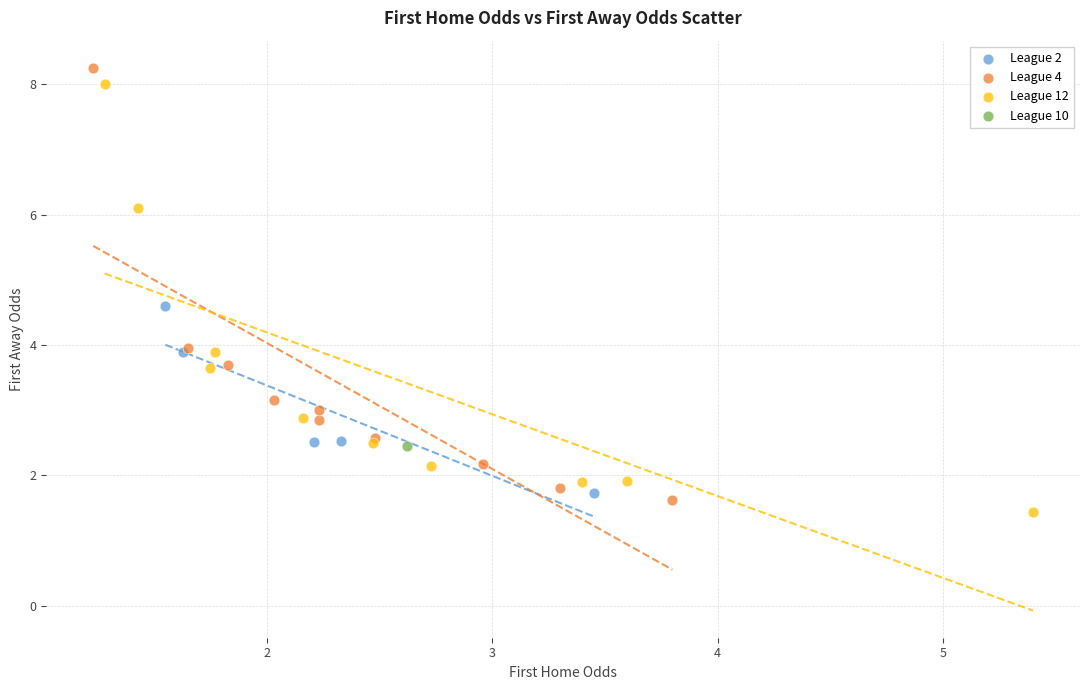

What are all the series names shown in the legend?

League 2, League 4, League 12, League 10